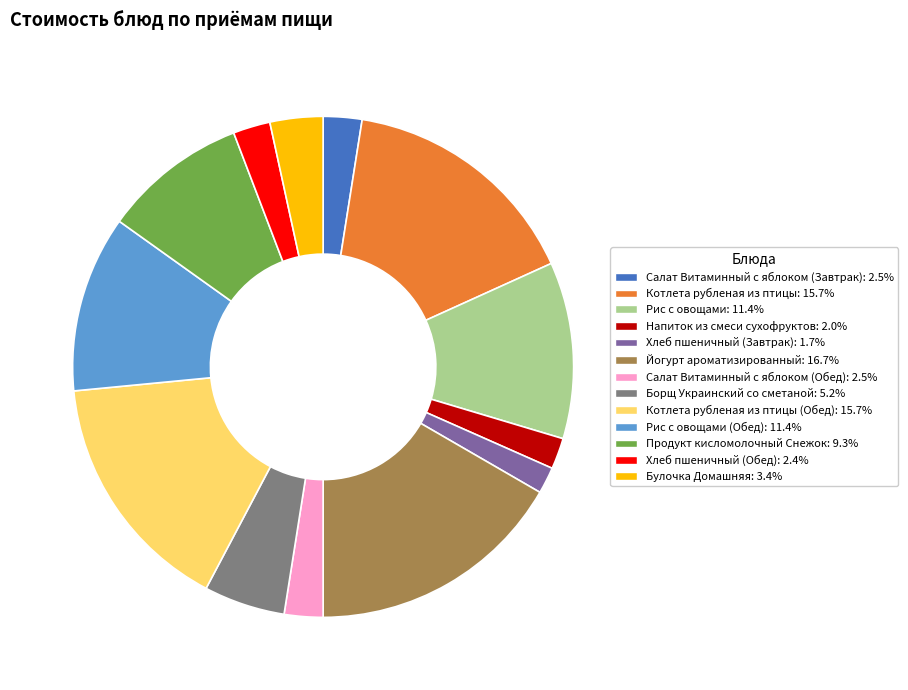

Is there a majority slice in this chart?

No